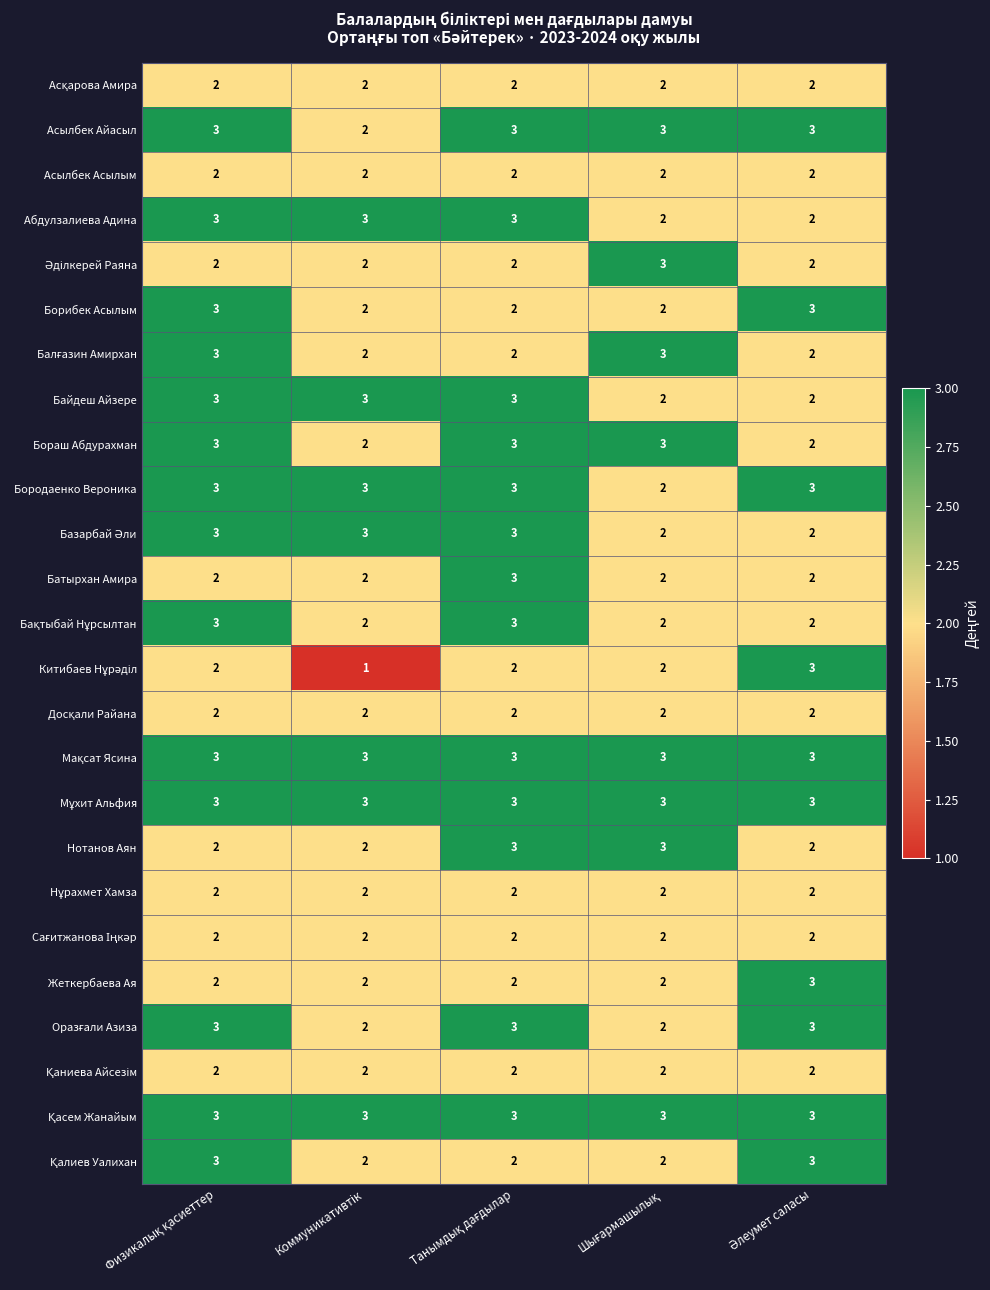

At how many categories does at least one series exceed 1?

5